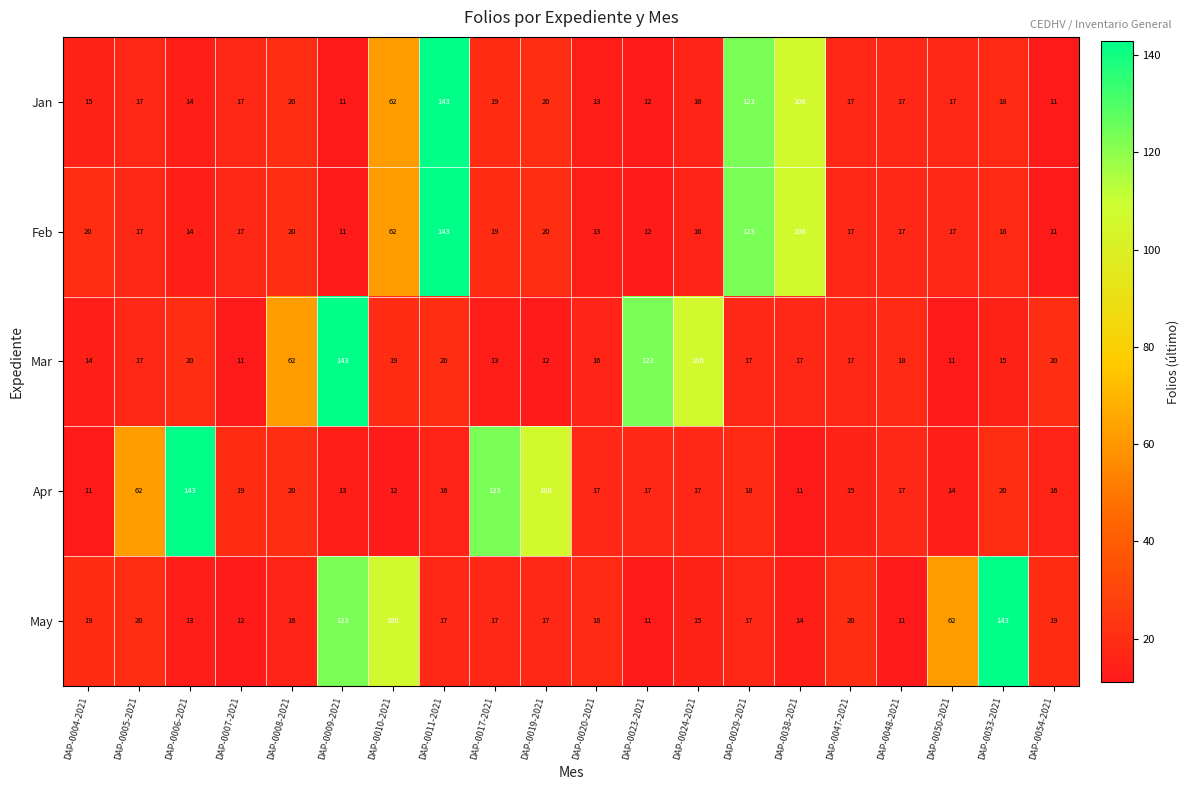

How many distinct data groups are displayed?

5